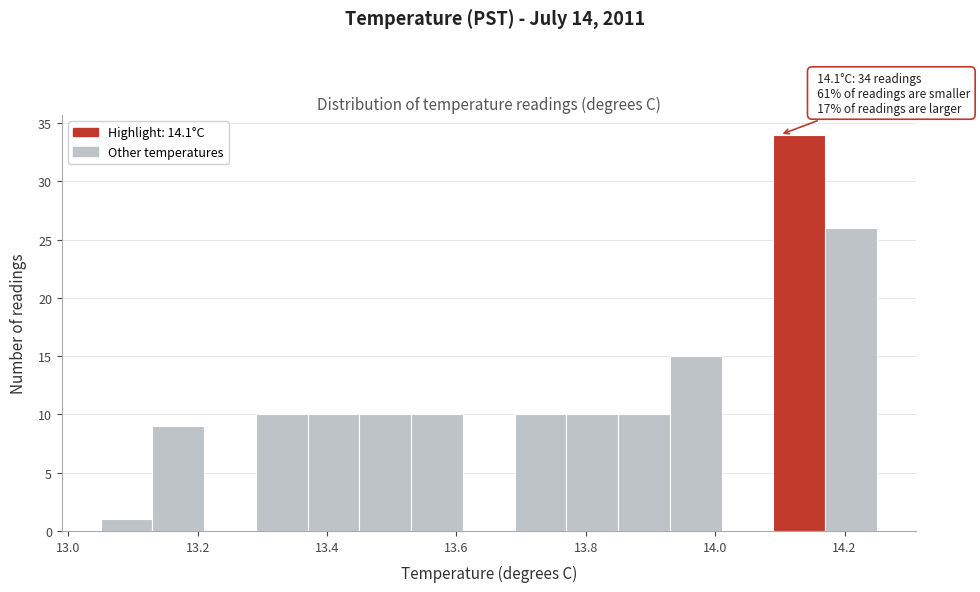

Over which range of the x-axis is the bar tallest?

14.09 to 14.17